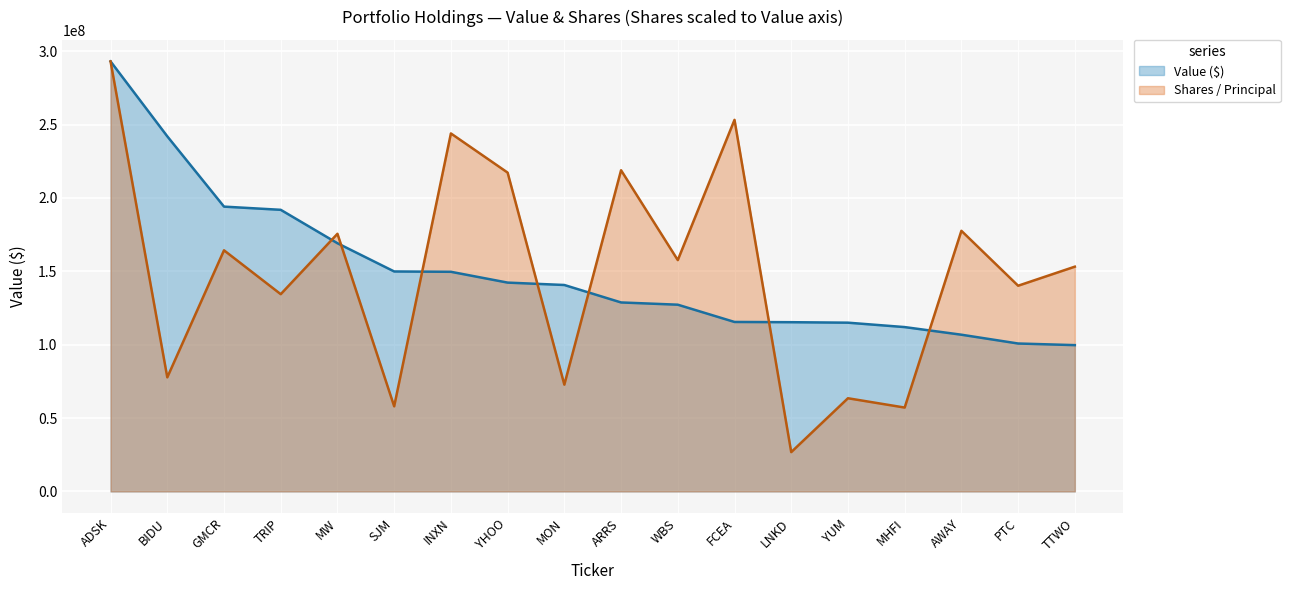

What is the minimum value shown in the chart?

26773600.9